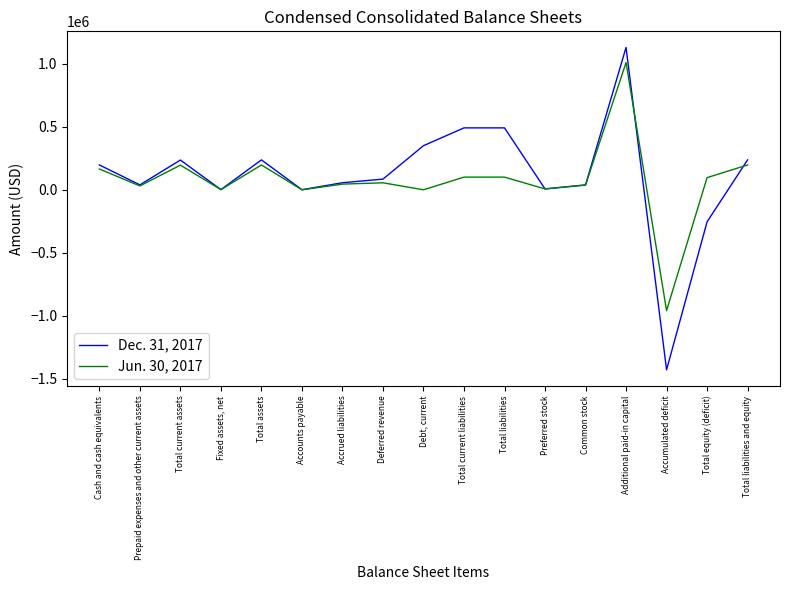

What is the approximate value of Dec. 31, 2017 at Accrued liabilities?

56126